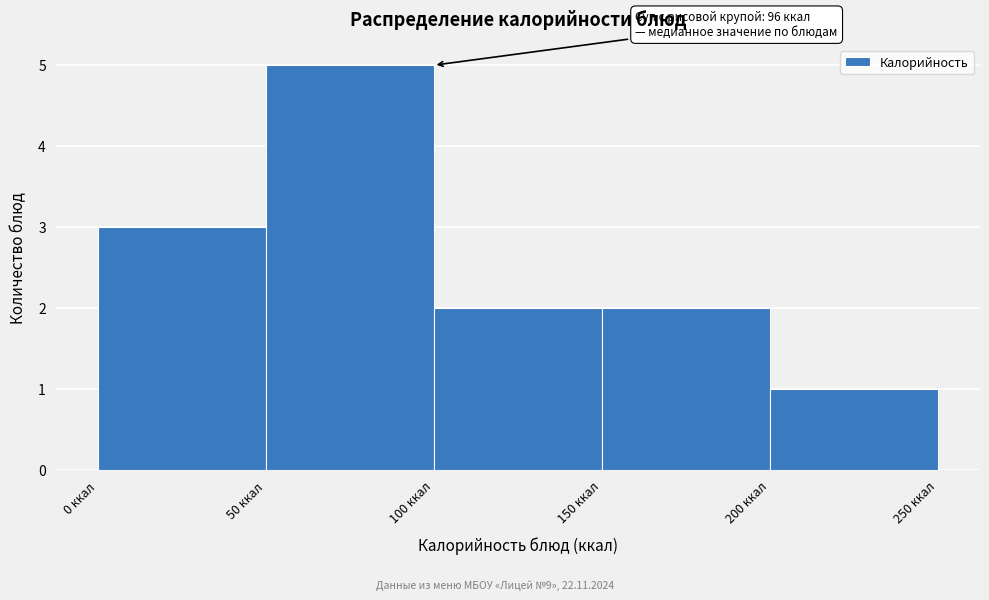

Over which range of the x-axis is the bar tallest?

50 to 100